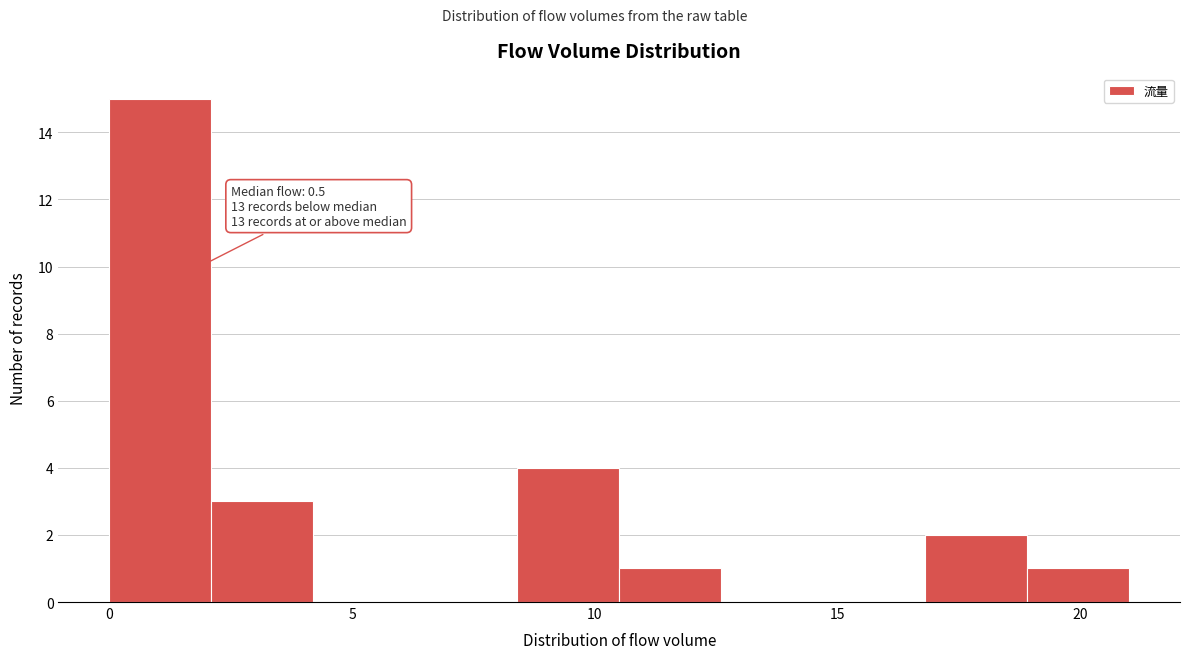

Which range on the x-axis has the tallest bar?

0.0 to 2.1